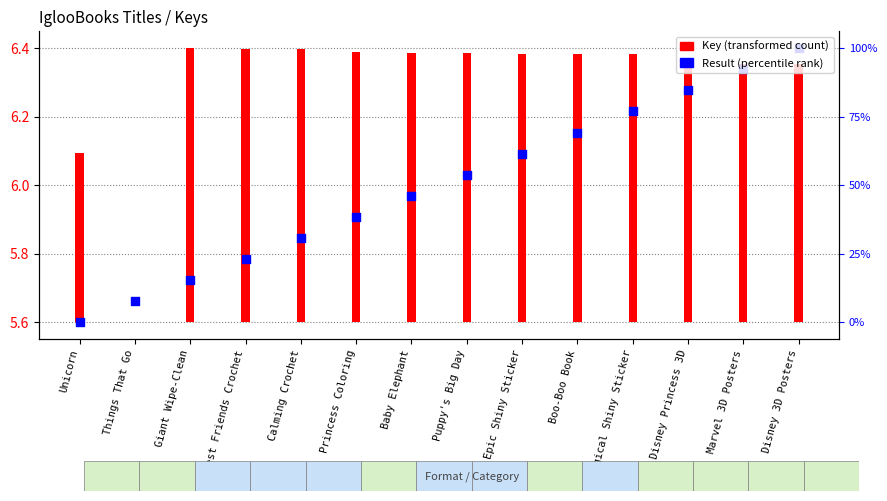

What are all the series names shown in the legend?

Key (transformed count), Result (percentile rank)